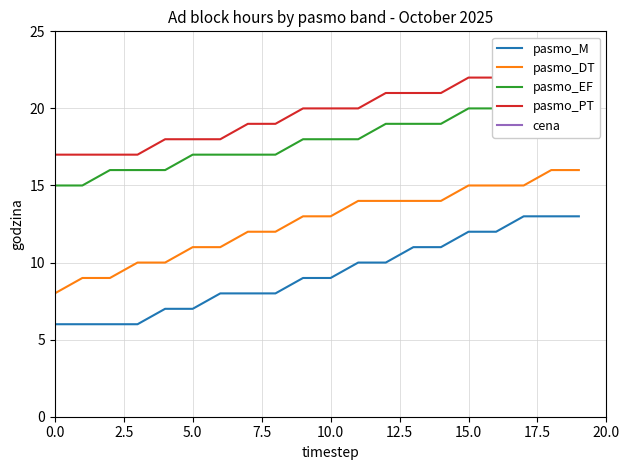

What is the difference between the maximum and minimum values in the pasmo_M series?

7